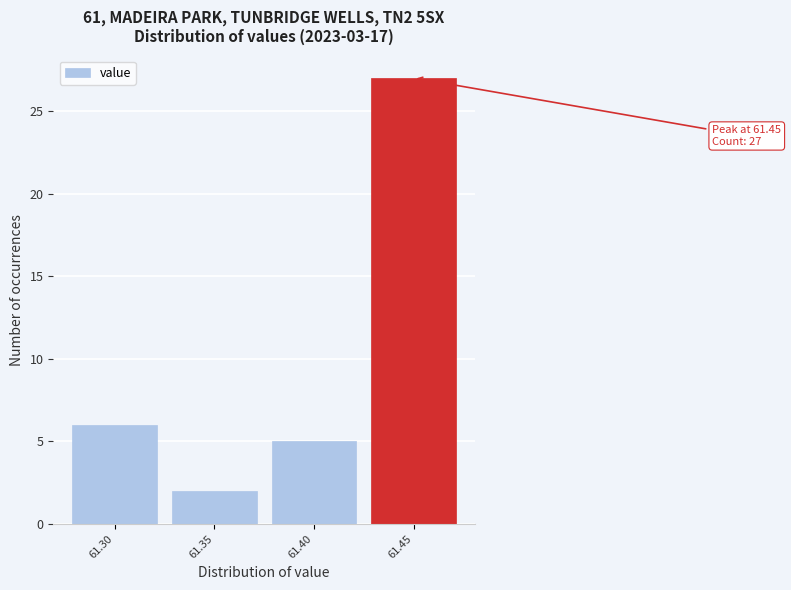

Over which range of the x-axis is the bar tallest?

61.425 to 61.475